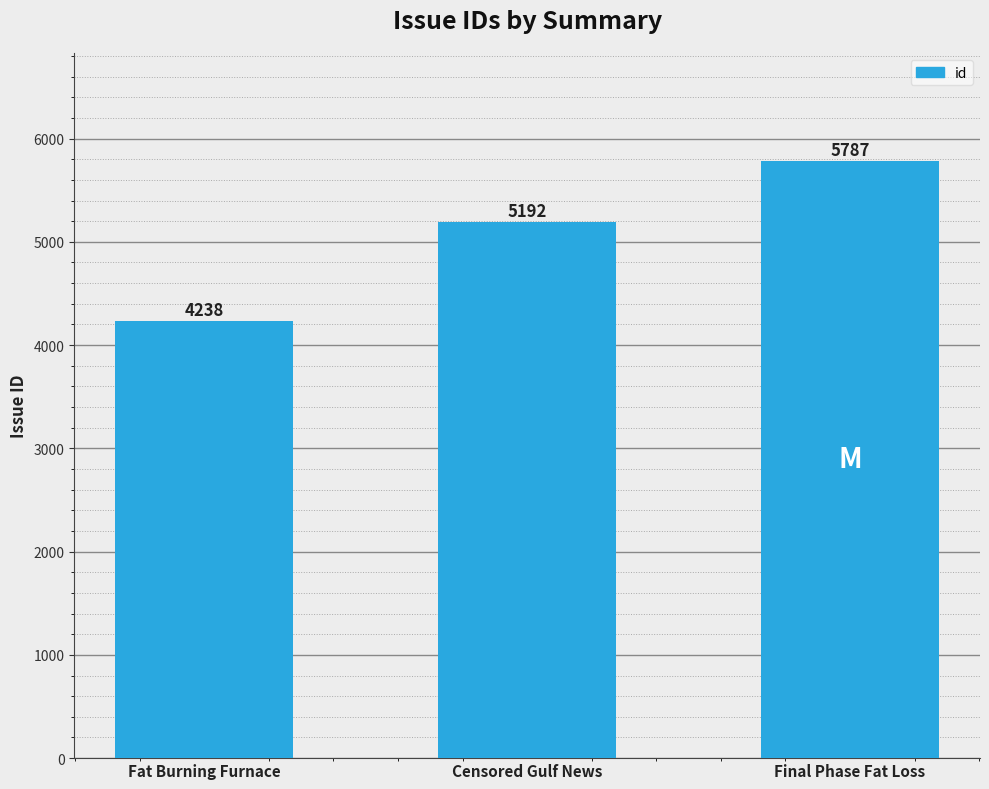

What is the ratio of the value at Fat Burning Furnace to the value at Censored Gulf News?

0.8